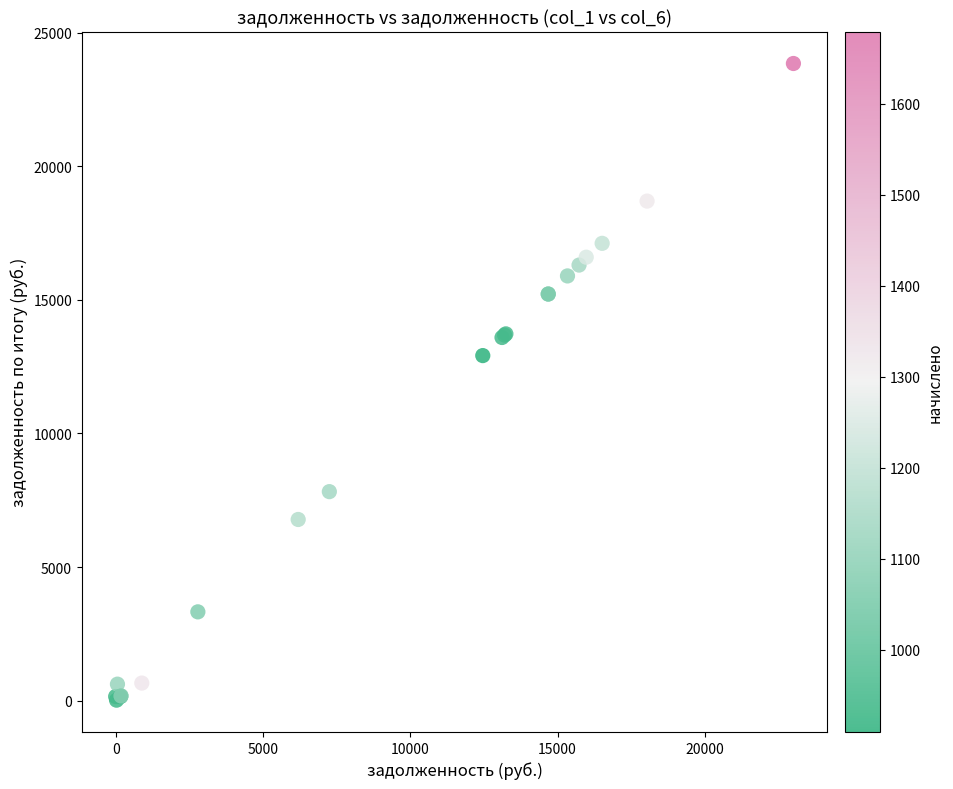

What Y value in the scatter plot is closest to 11933?

12914.5